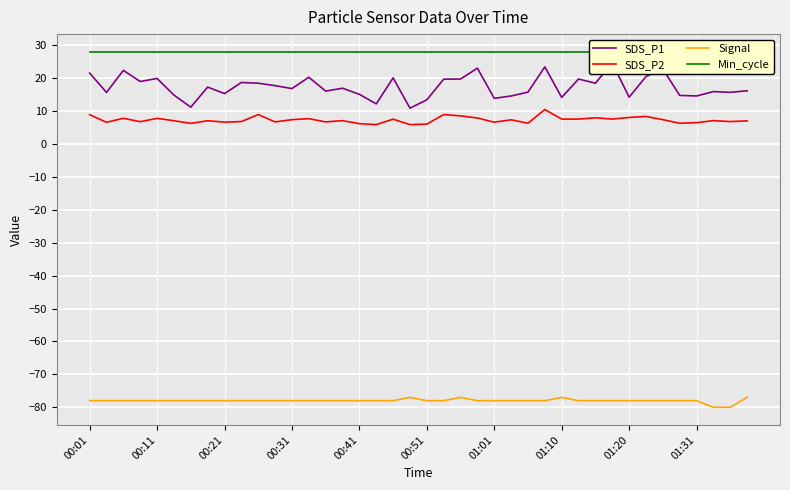

At how many categories does at least one series exceed -74?

40